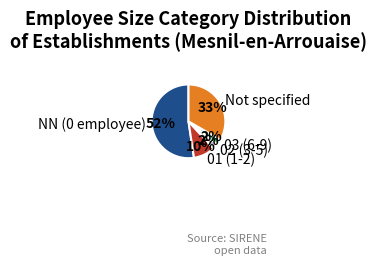

Do 03 (6-9) and NN (0 employee) together represent more than half of the pie?

Yes